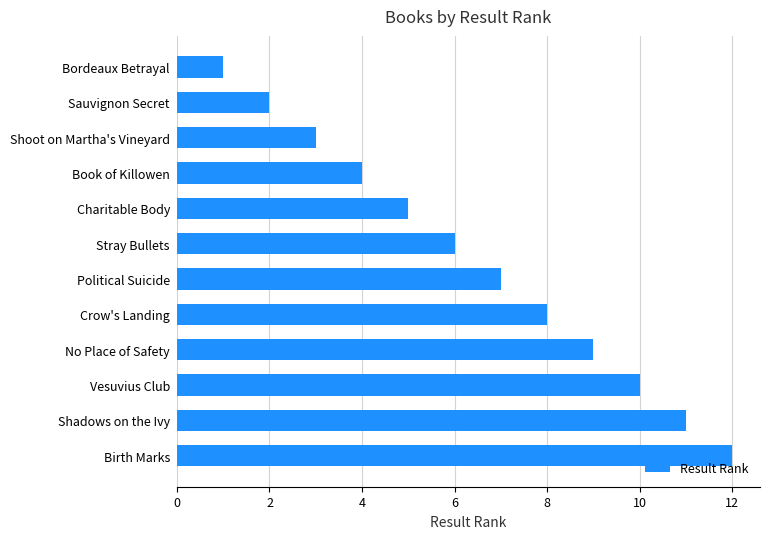

How many data points are less than 7?

6